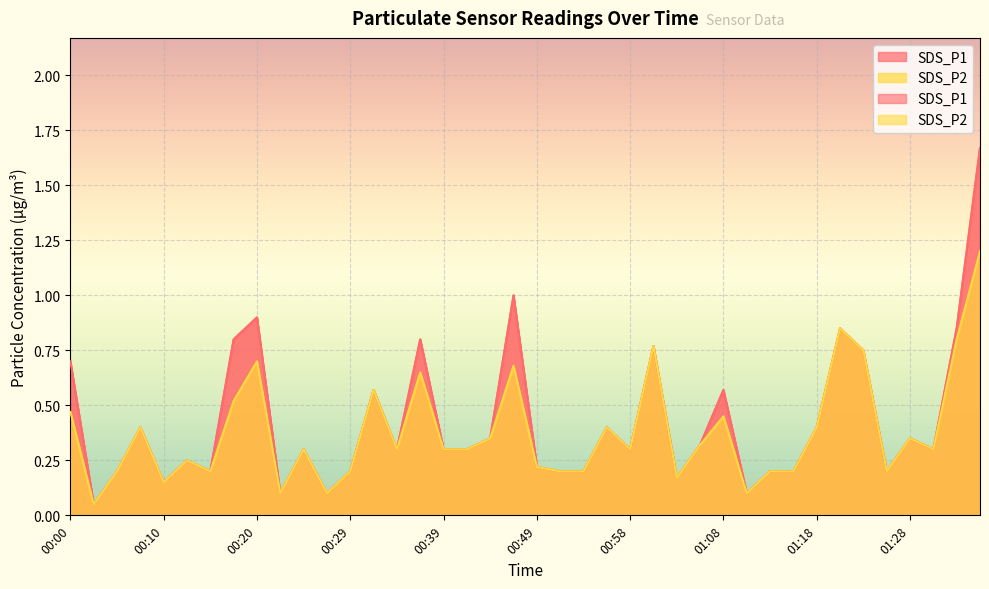

How many categories are shown in the chart?

40